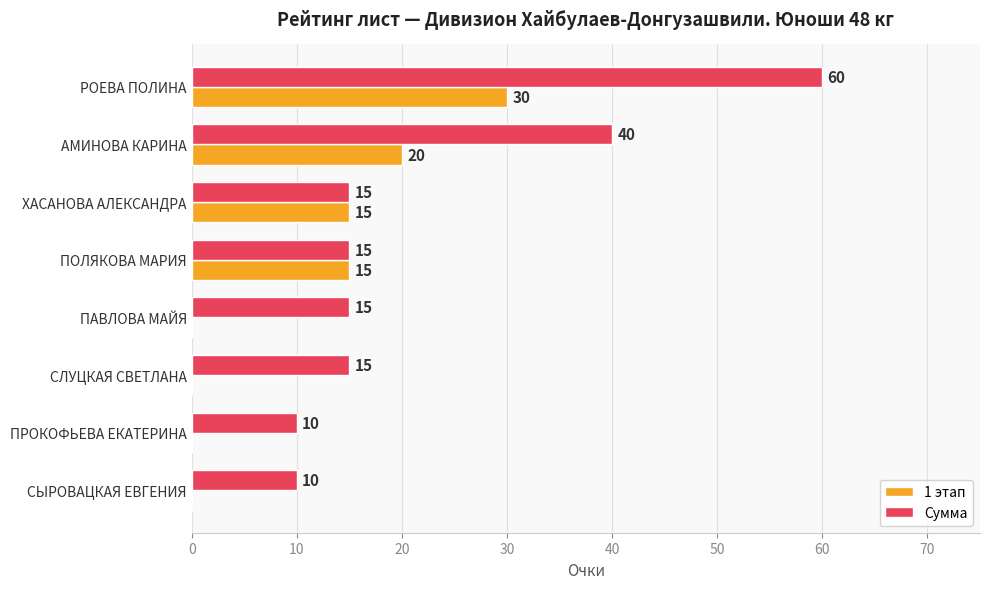

The 1 этап series shows 0 at СЫРОВАЦКАЯ ЕВГЕНИЯ. True or false?

True